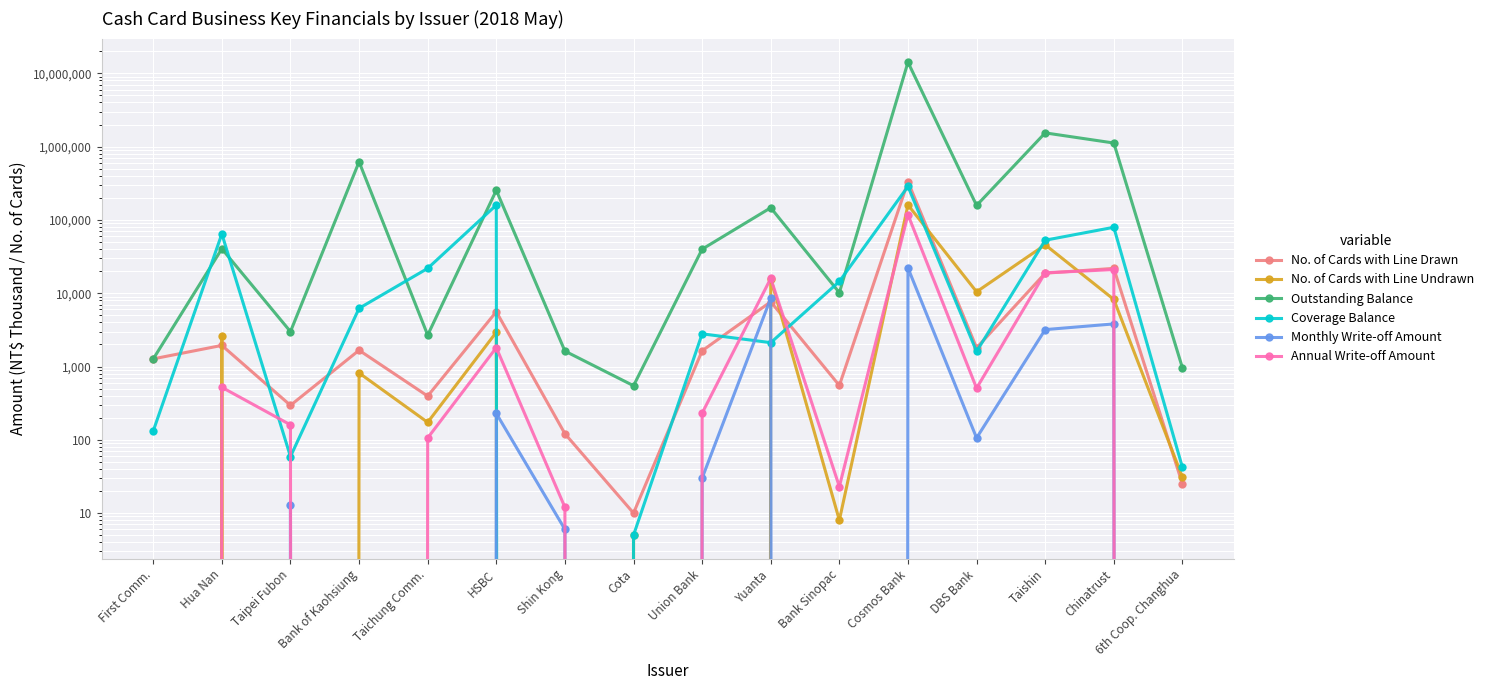

Which series contains the highest Y value?

Outstanding Balance